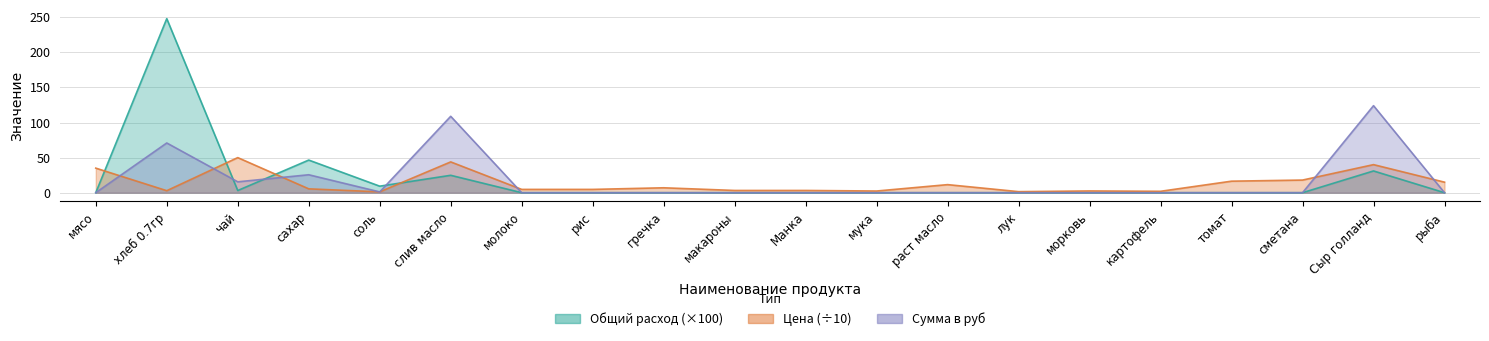

How many interior local peaks does the Общий расход продуктов series have?

4